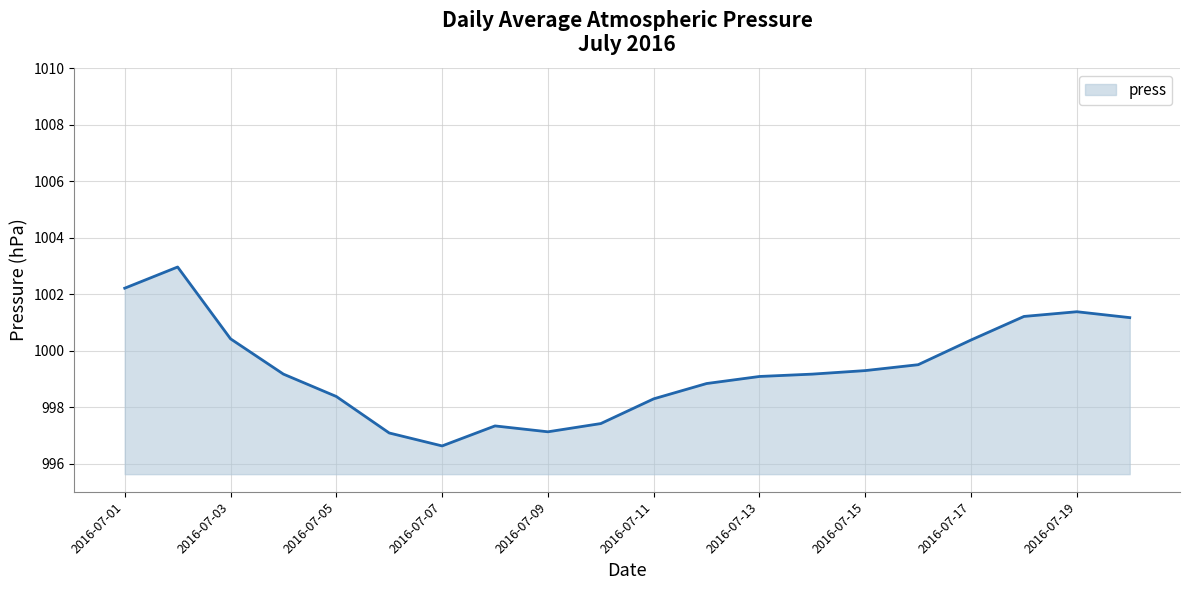

What is the minimum value shown in the chart?

996.6